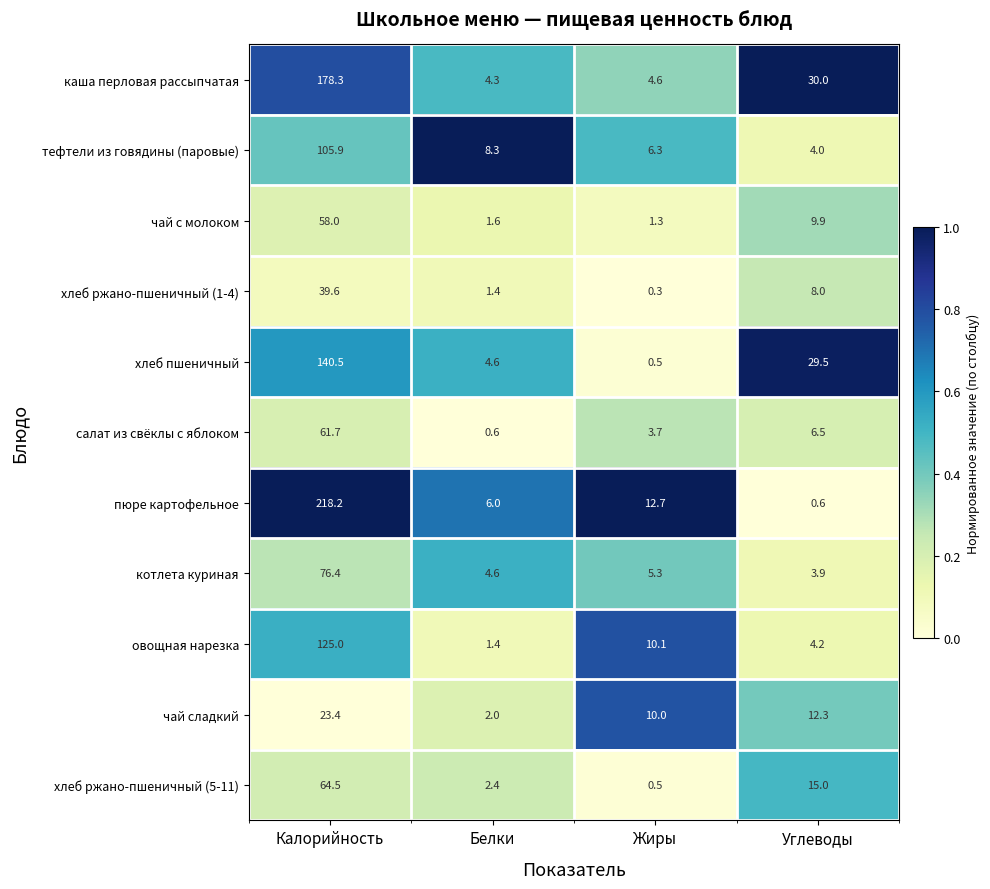

What is the sum of the котлета куриная values at Калорийность and Белки?

81.0